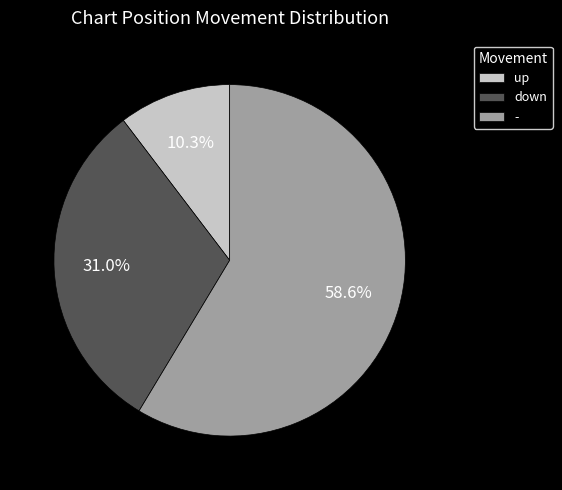

True or false: - accounts for 59% of the total.

True